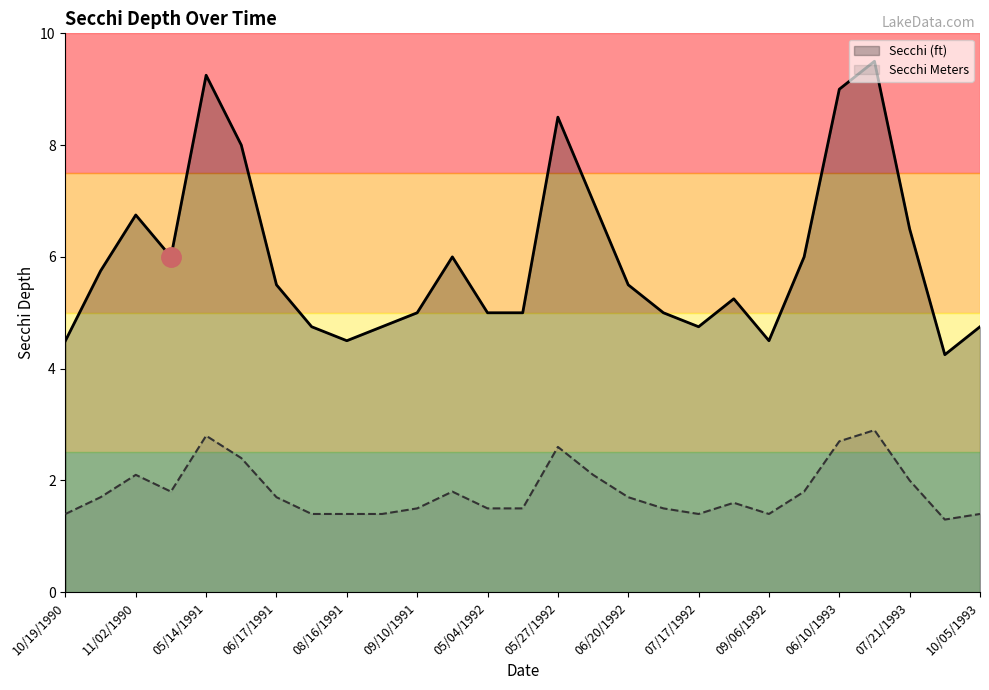

Which series changed the most between 11/02/1990 and 06/10/1993?

Secchi (ft)